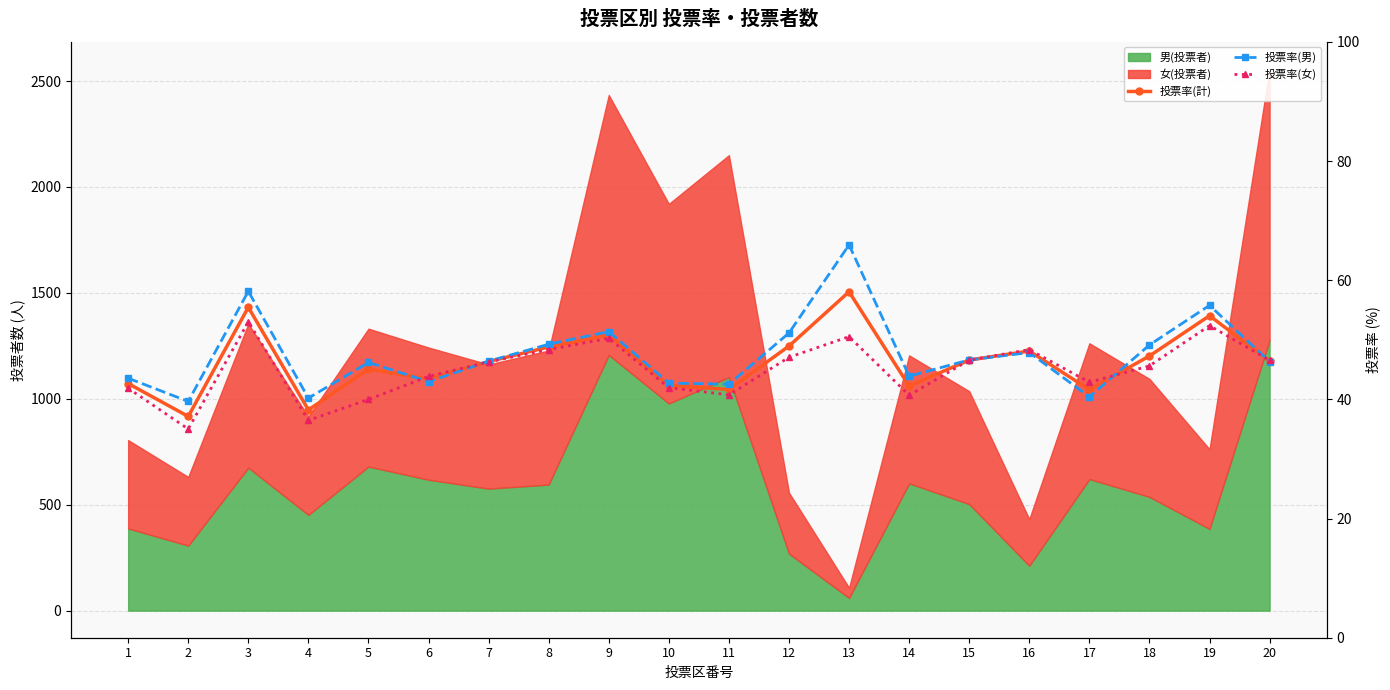

At which label does 投票率(男) reach its peak?

13